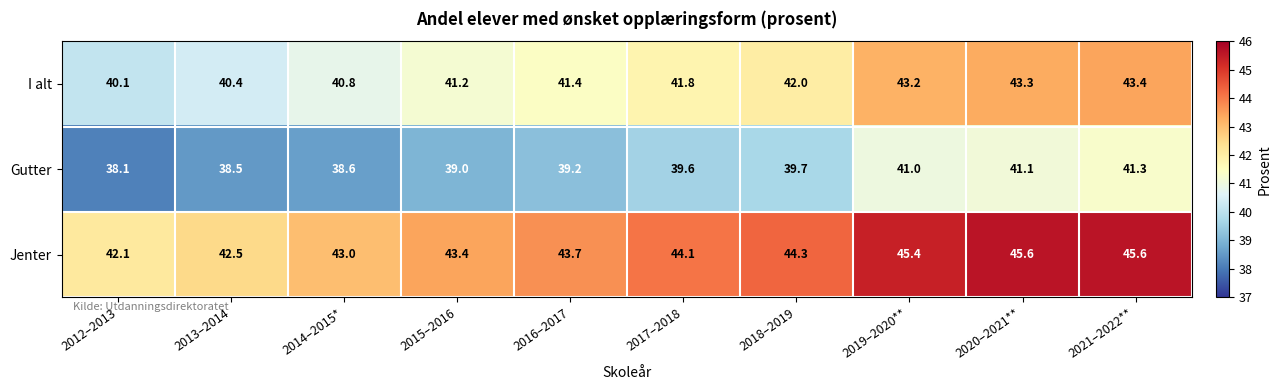

At which label is I alt closest to 41?

2014–2015*